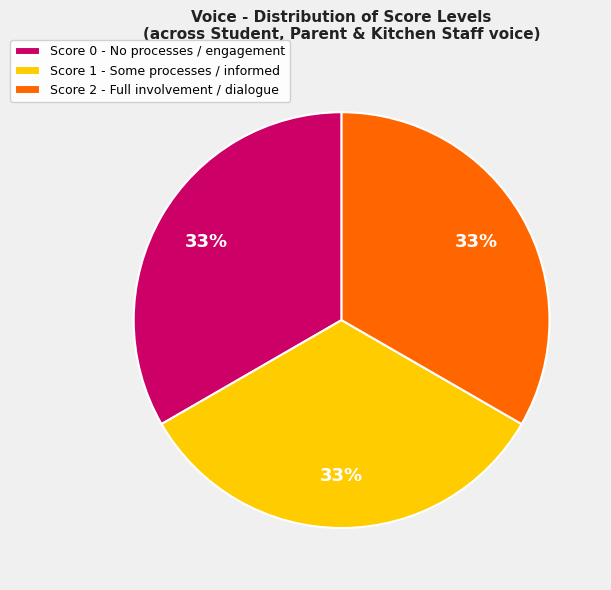

True or false: Score 0 - No processes / engagement accounts for 44% of the total.

False